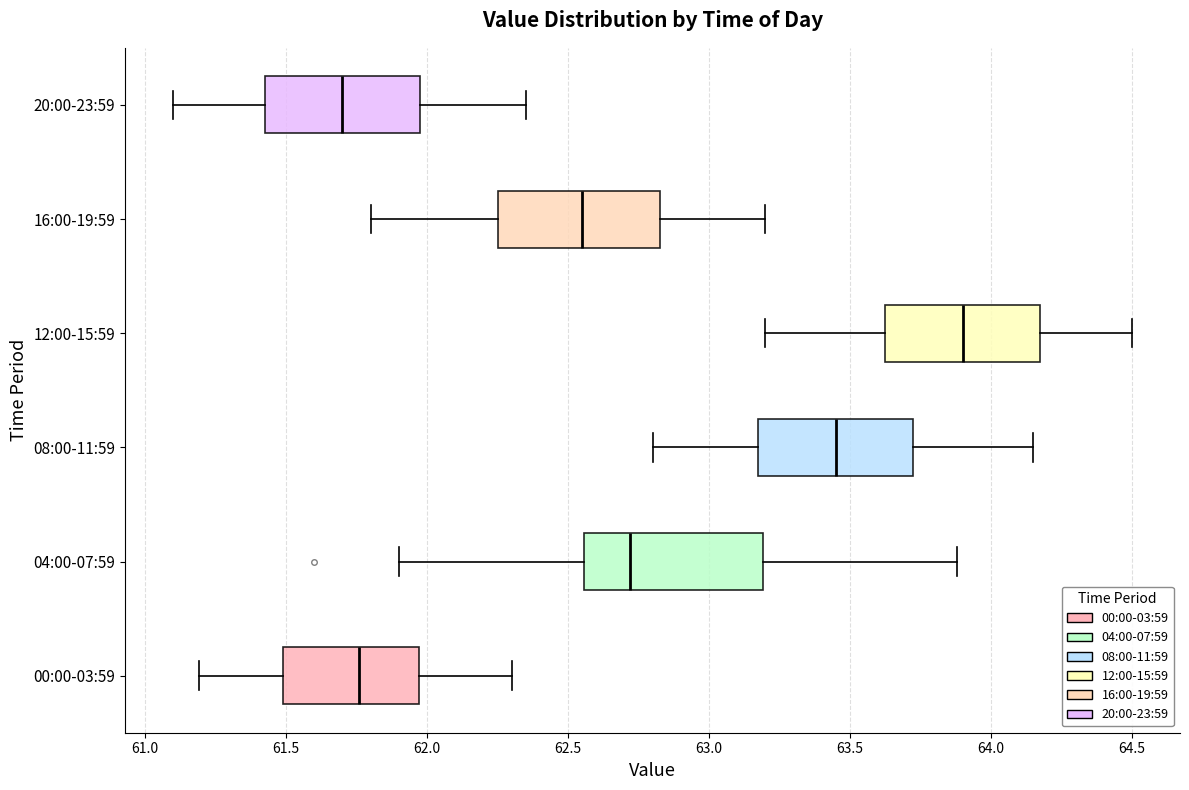

Reading bottom to top, transcribe this box plot: for each box, give where its median line is, the range the box spans, and where its two whiskers end, as read against the x-axis. The values are not printed on the chart, so give them approximately, as read against the axis.

00:00-03:59: median 61.75, box 61.50 to 61.95, whiskers 61.20 to 62.30
04:00-07:59: median 62.70, box 62.55 to 63.20, whiskers 61.90 to 63.90
08:00-11:59: median 63.45, box 63.20 to 63.75, whiskers 62.80 to 64.15
12:00-15:59: median 63.90, box 63.65 to 64.20, whiskers 63.20 to 64.50
16:00-19:59: median 62.55, box 62.25 to 62.85, whiskers 61.80 to 63.20
20:00-23:59: median 61.70, box 61.45 to 62.00, whiskers 61.10 to 62.35